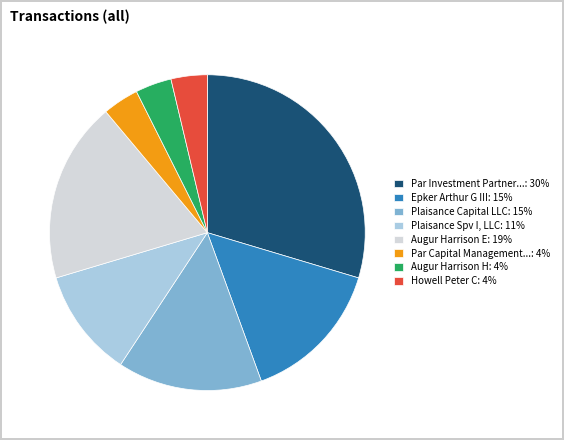

Is it true that Plaisance Spv I, LLC: 11% is 3% of the pie?

False